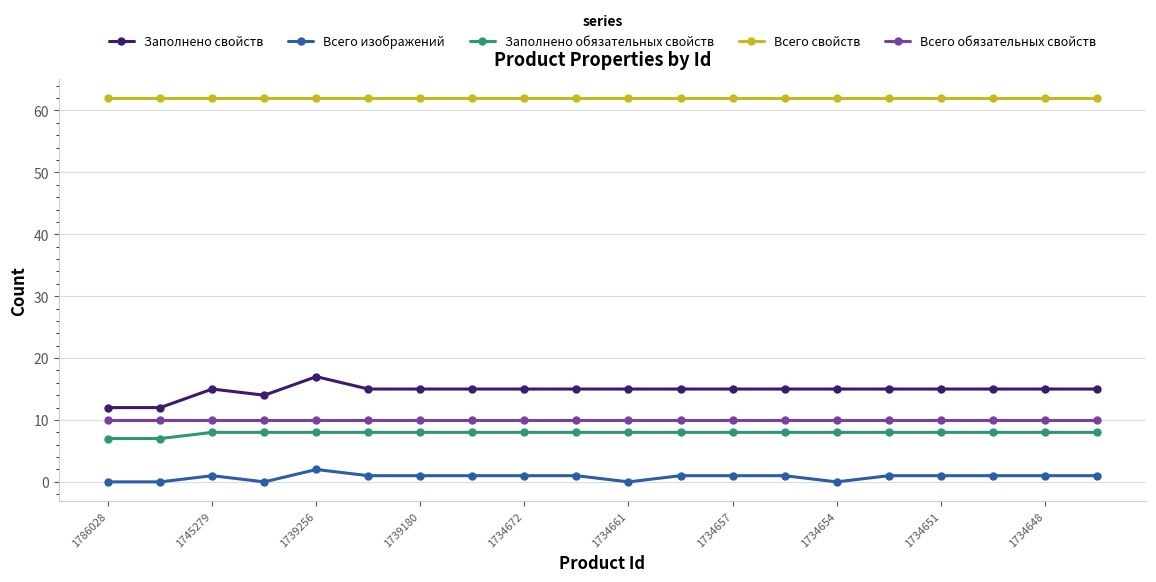

True or false: Заполнено обязательных свойств and Заполнено свойств intersect in this chart.

False